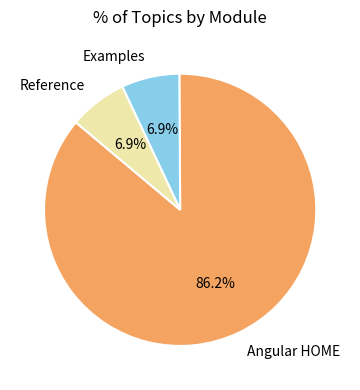

To the nearest percent, what portion does Examples represent?

7%